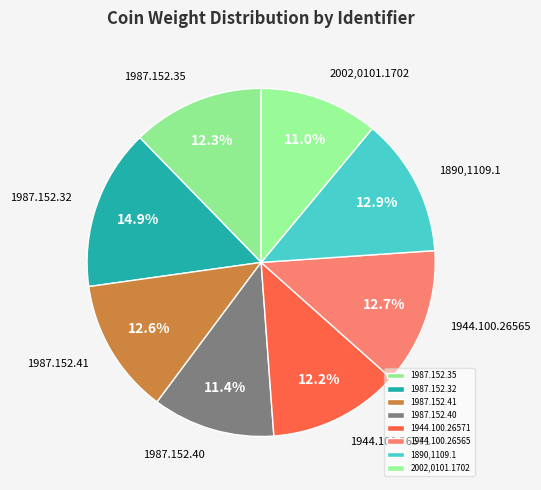

Is the sum of 2002,0101.1702 and 1987.152.35 greater than half?

No